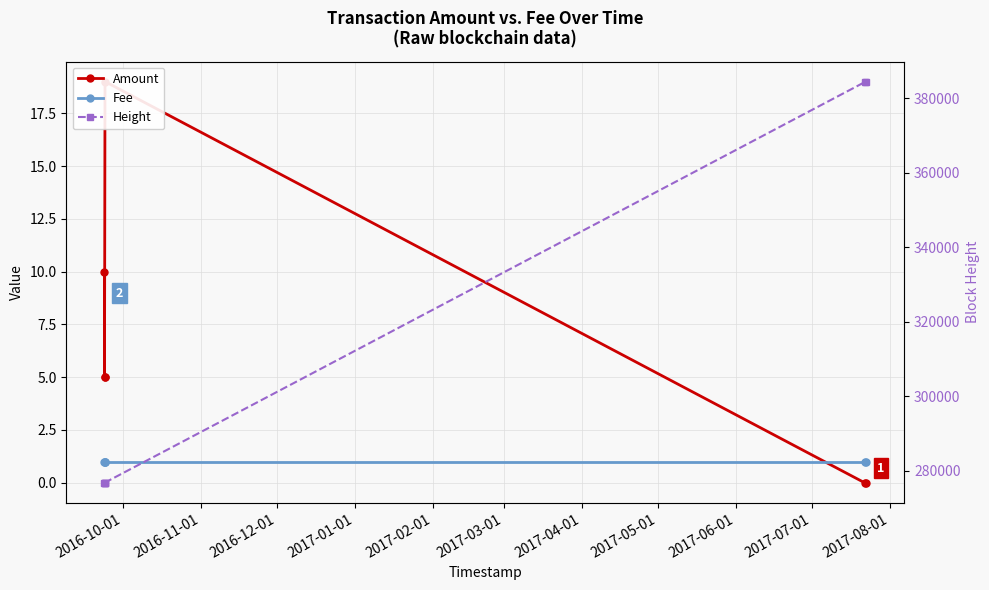

Which series has the largest total across all categories?

Height